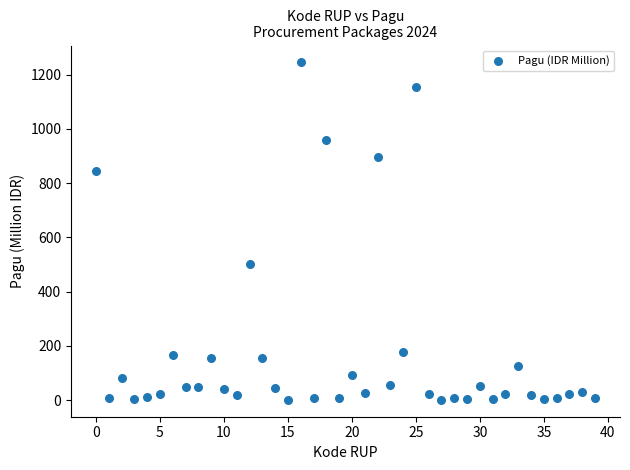

What is the range of Y values (max minus min)?

1244.1